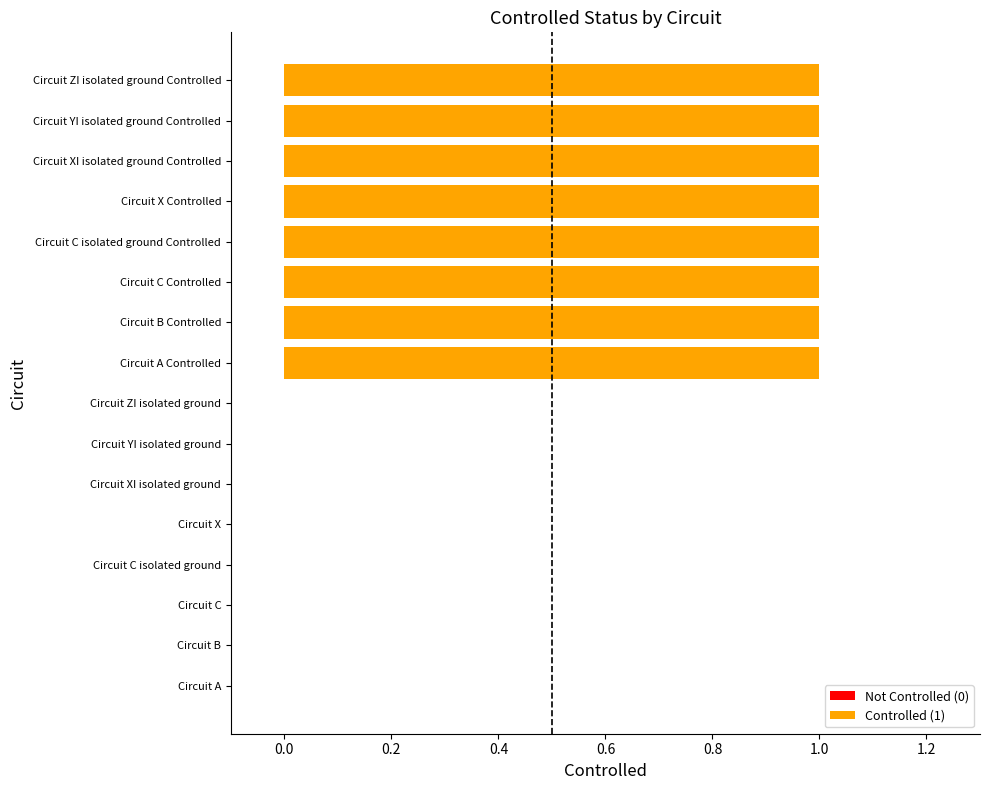

True or false: the data shows -1 at Circuit ZI isolated ground.

False